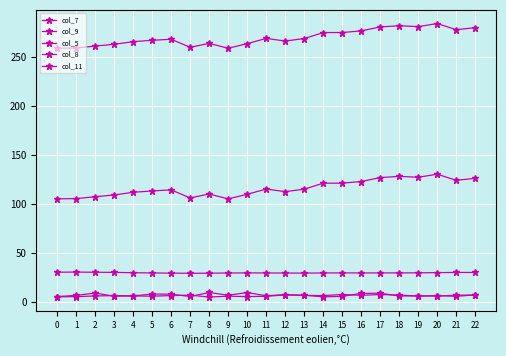

Count the number of data series in this chart.

5